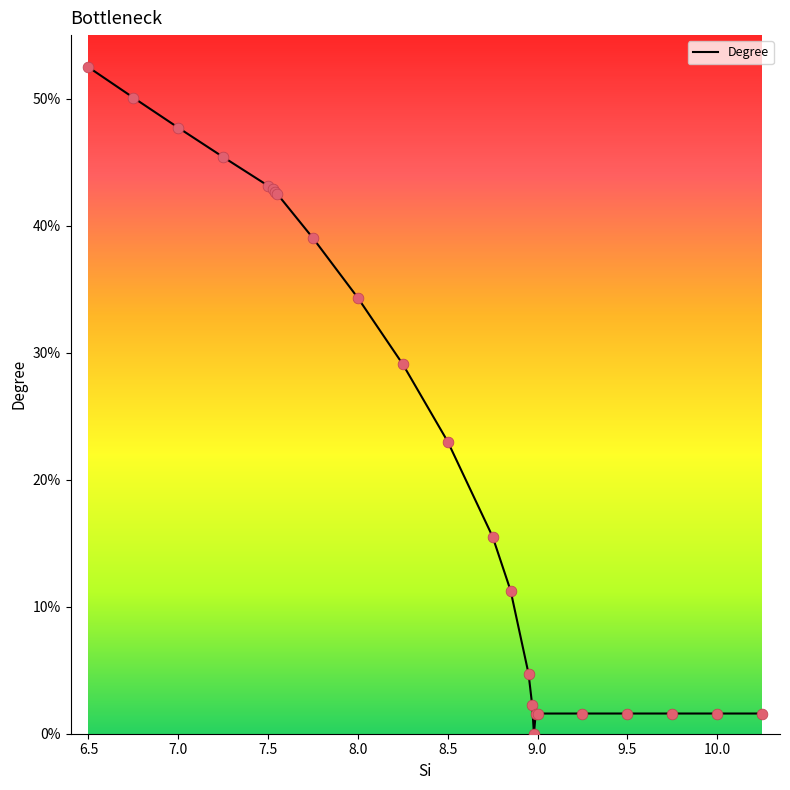

What is the greatest value displayed?

52.5